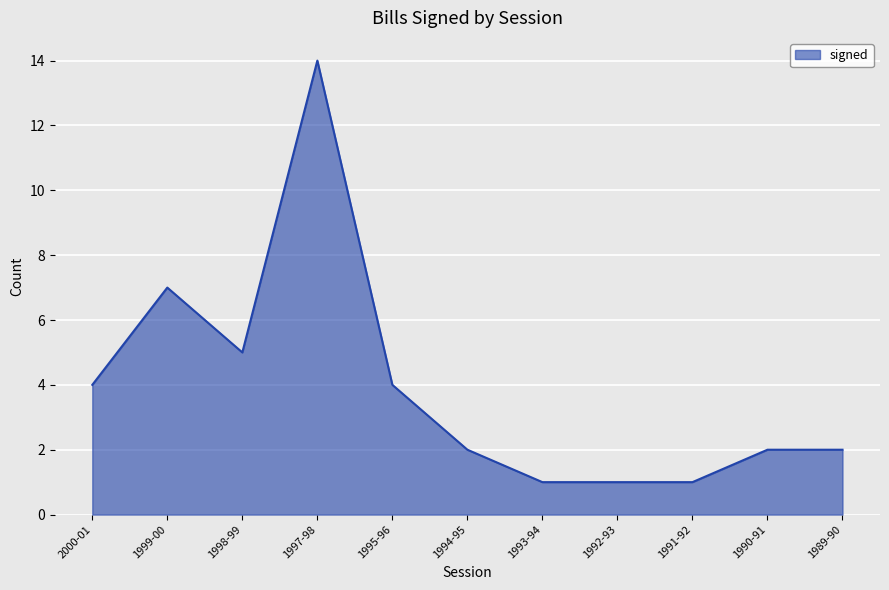

What is the change in value from 1998-99 to 1993-94?

-4